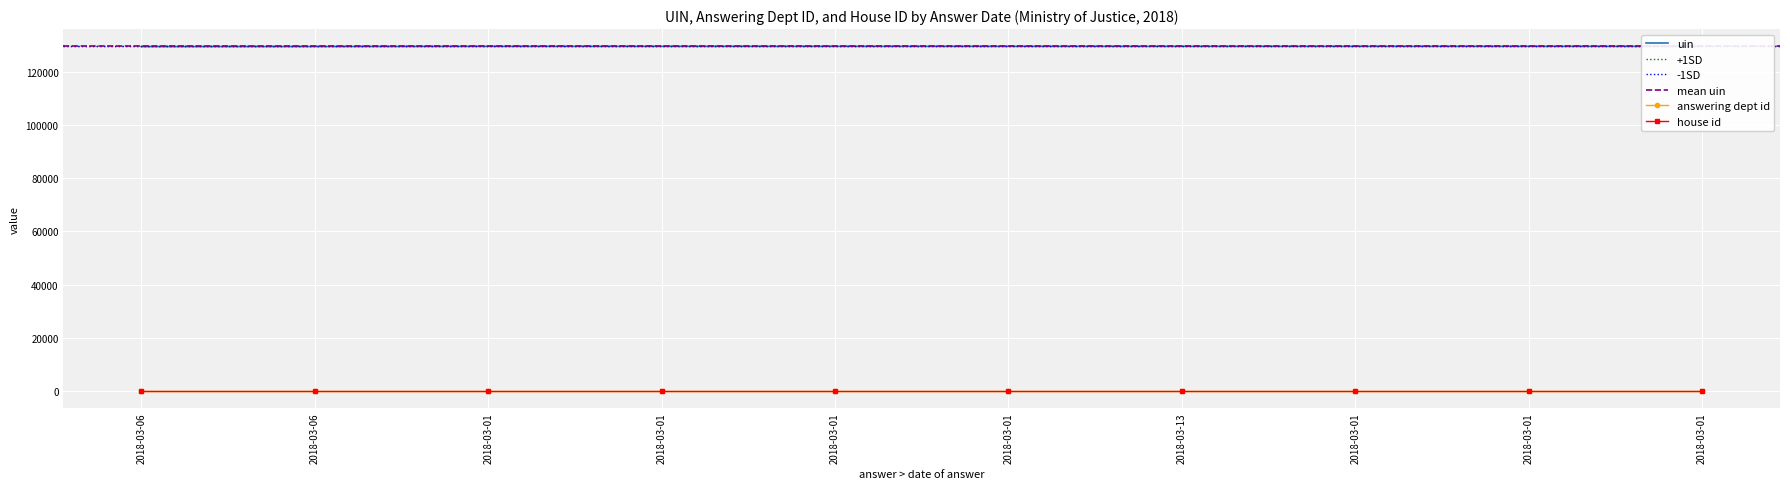

Which series has the largest total across all categories?

uin